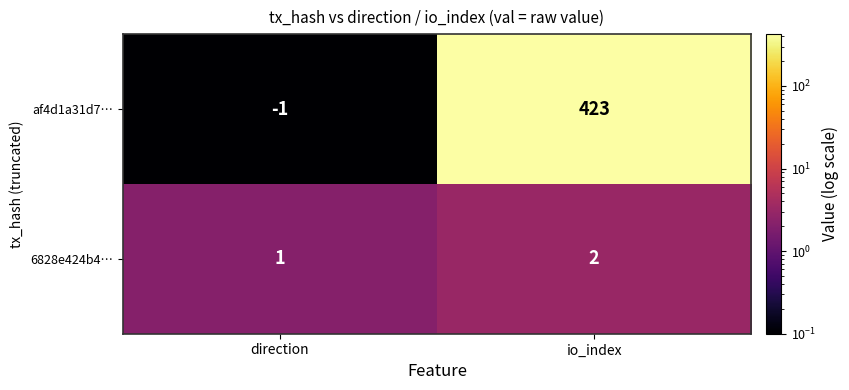

Which series has the widest spread of values?

af4d1a31d7…